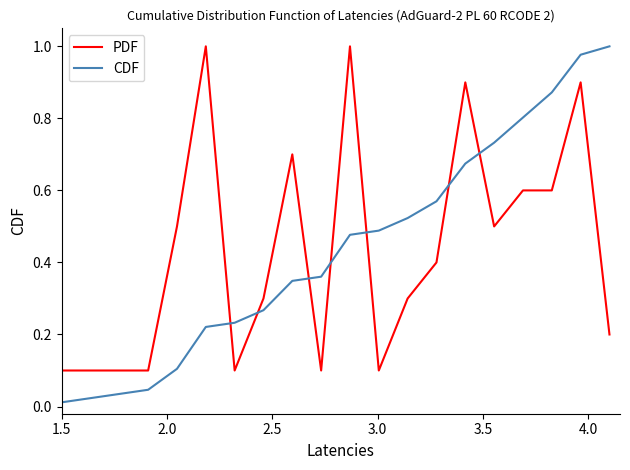

Which series has the largest range (max minus min)?

CDF